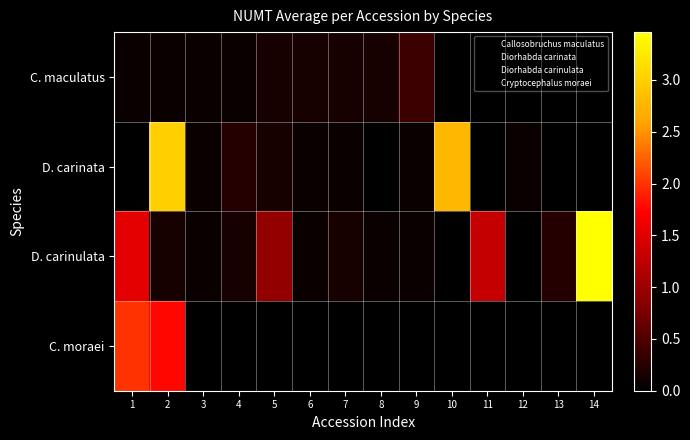

At which category is the sum across all series the highest?

2